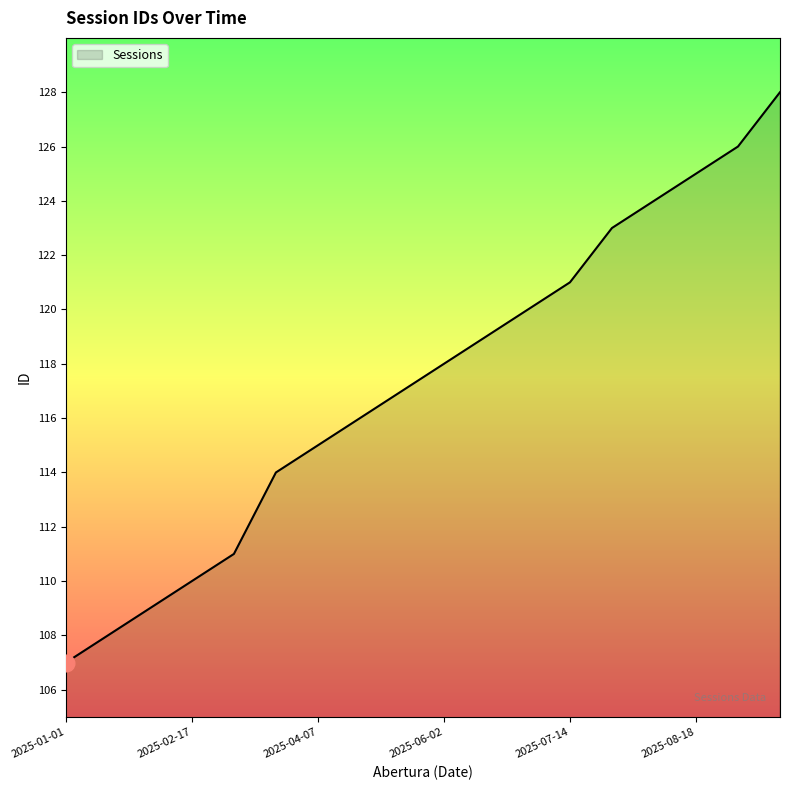

Count the number of data series in this chart.

1